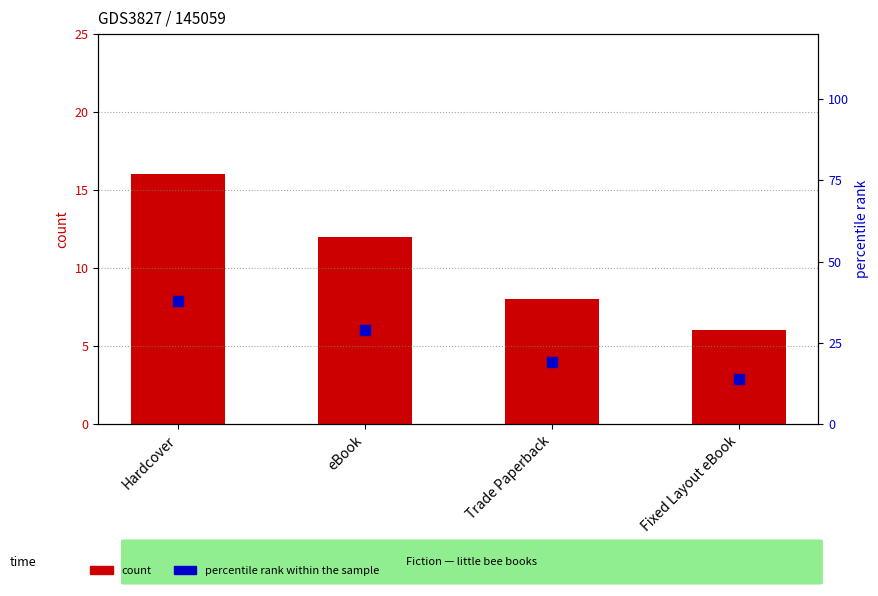

Is the value of count at eBook greater than the value of percentile rank within the sample at Trade Paperback?

No